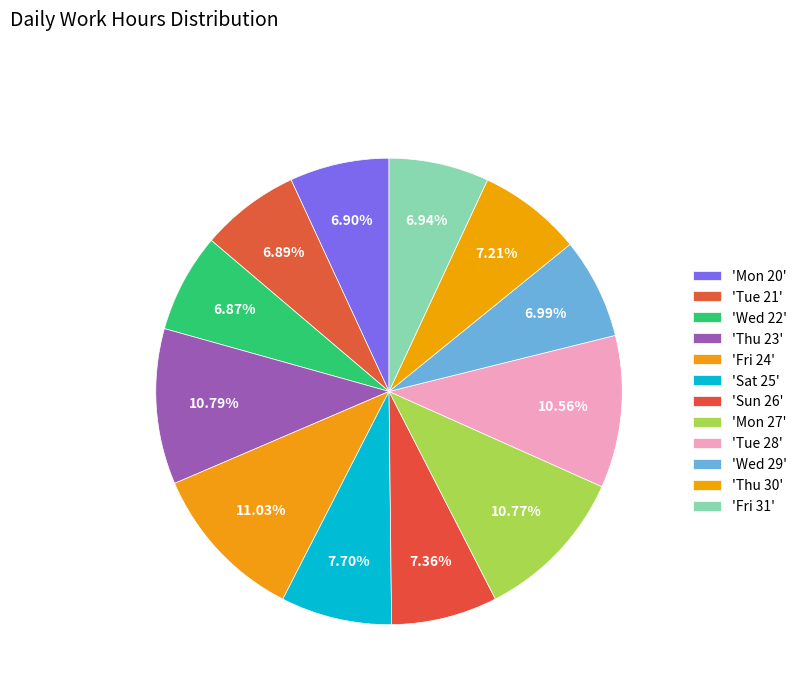

How many segments does this pie chart have?

12